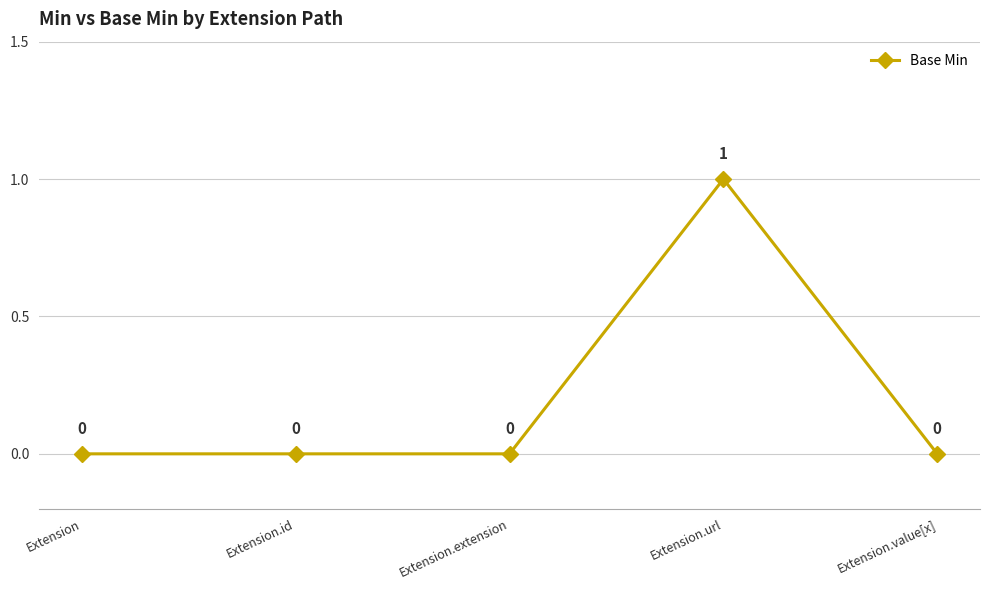

How many values are between 0 and 1?

5